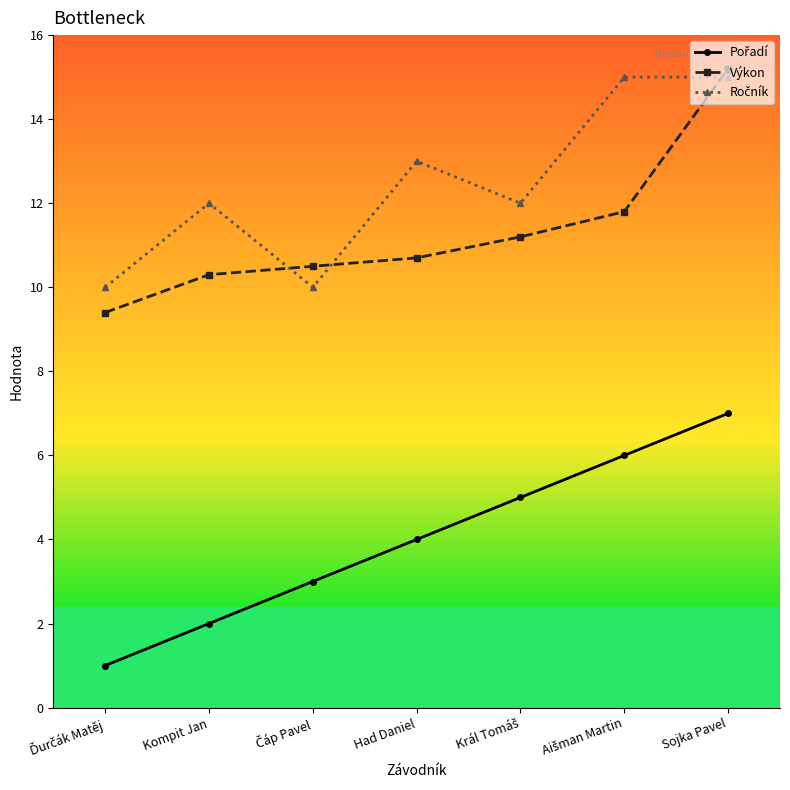

How many distinct data groups are displayed?

3